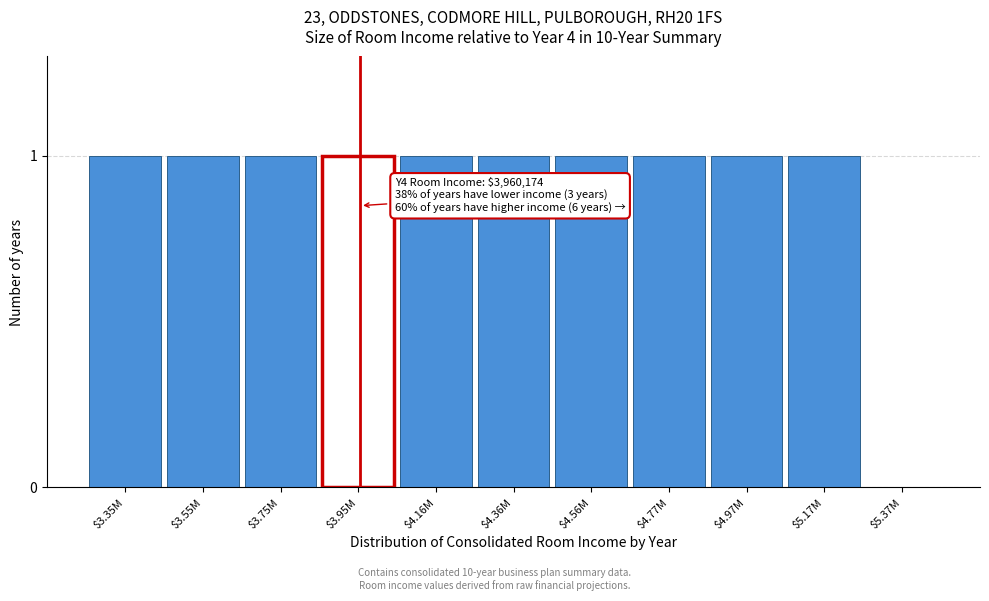

Is it true that the value at $4.36M is 1?

True